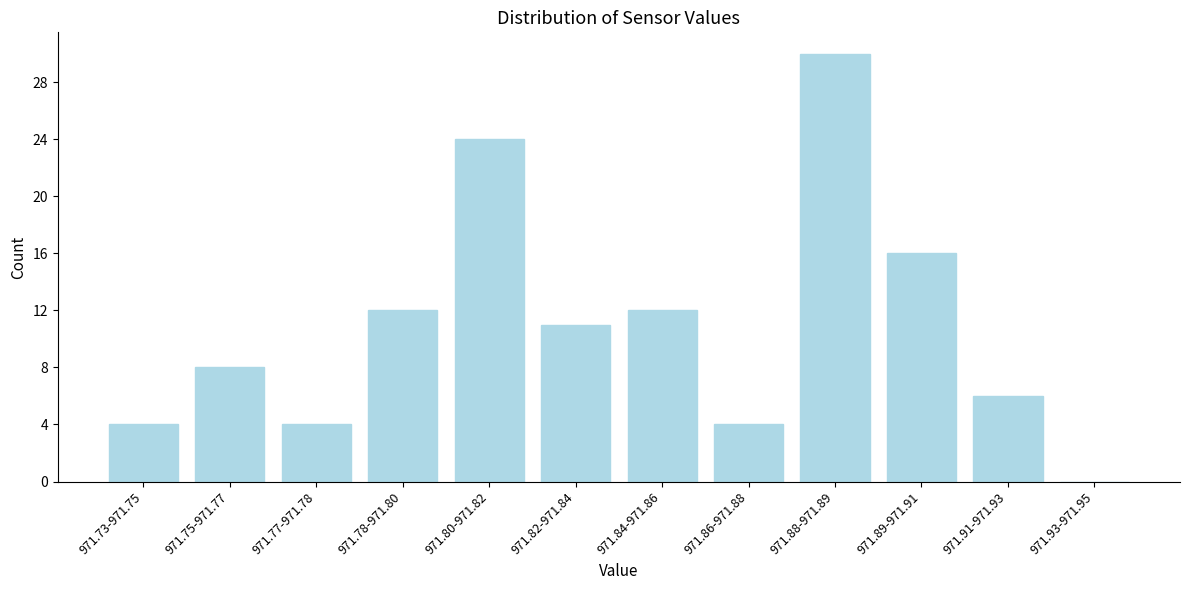

Reading left to right, list all the values displayed in this chart.

971.73-971.75=4	971.75-971.77=8	971.77-971.78=4	971.78-971.80=12	971.80-971.82=24	971.82-971.84=11	971.84-971.86=12	971.86-971.88=4	971.88-971.89=30	971.89-971.91=16	971.91-971.93=6	971.93-971.95=0